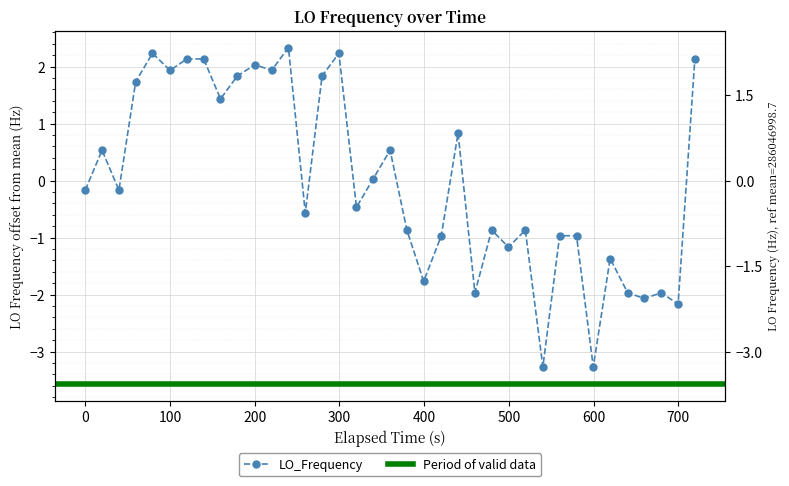

True or false: there are more than 2 points higher than both neighbors.

True